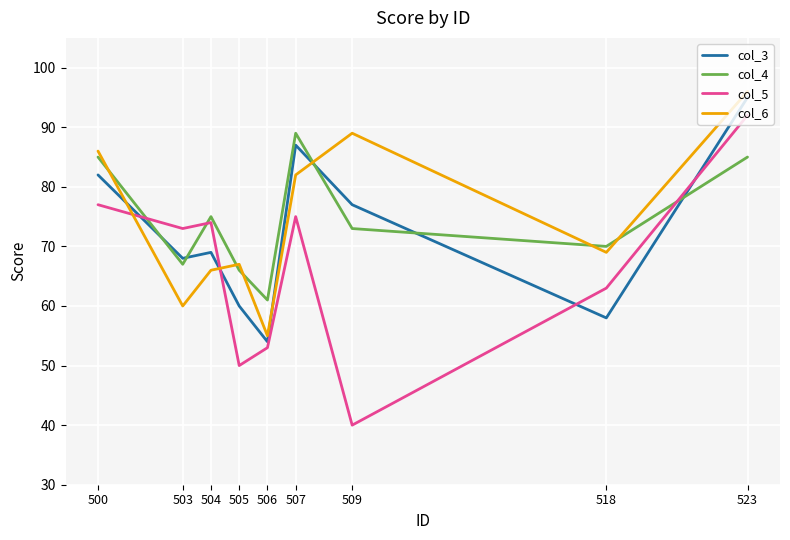

Is the value of col_3 at 523 greater than the value of col_6 at 523?

No